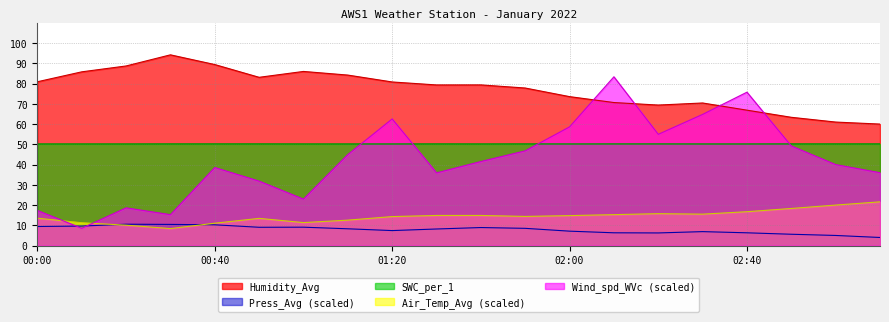

True or false: Air_Temp_Avg and Humidity_Avg intersect in this chart.

False